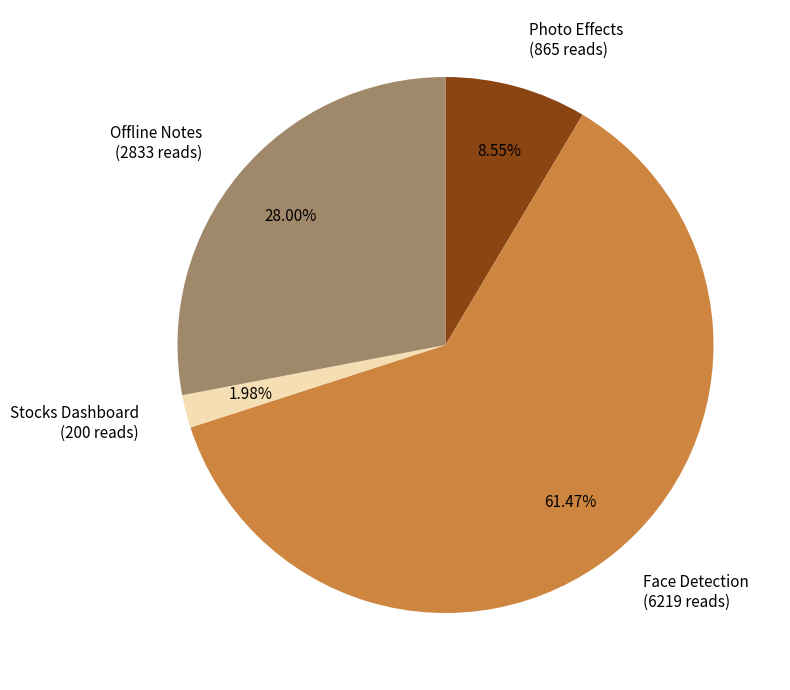

Combined, do Face Detection and Photo Effects account for over 50%?

Yes